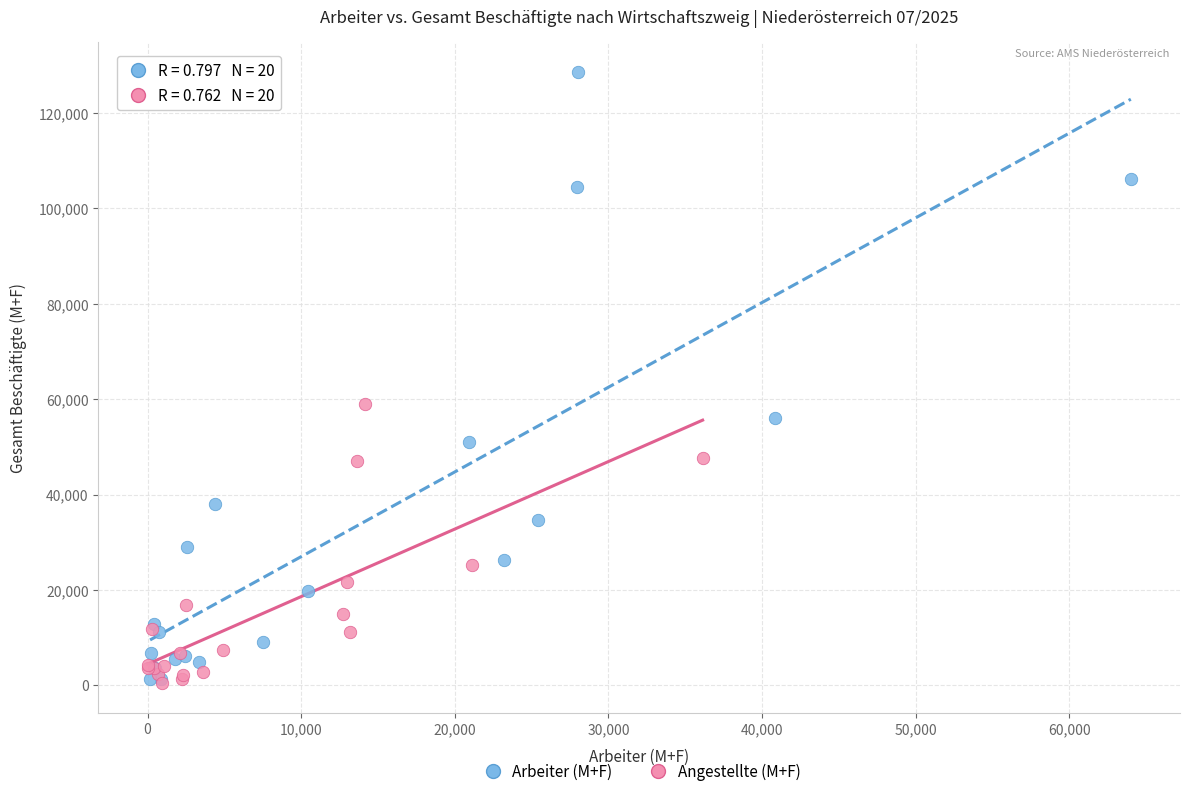

Which series contains the highest Y value?

Arbeiter (M+F)